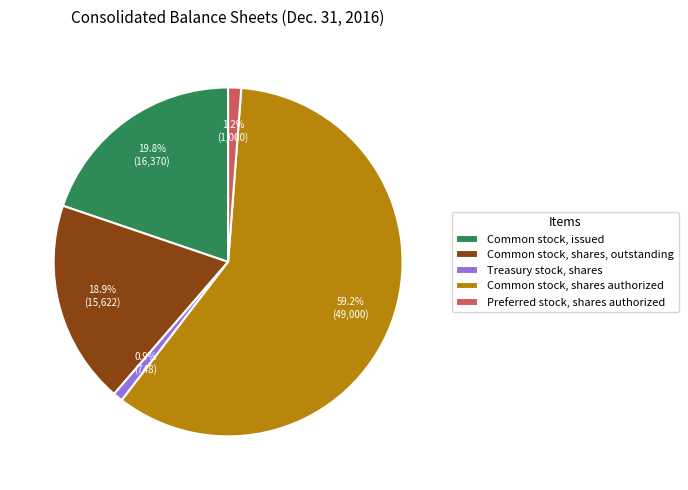

To the nearest percent, what is the difference between the largest and smallest slice percentages?

58%